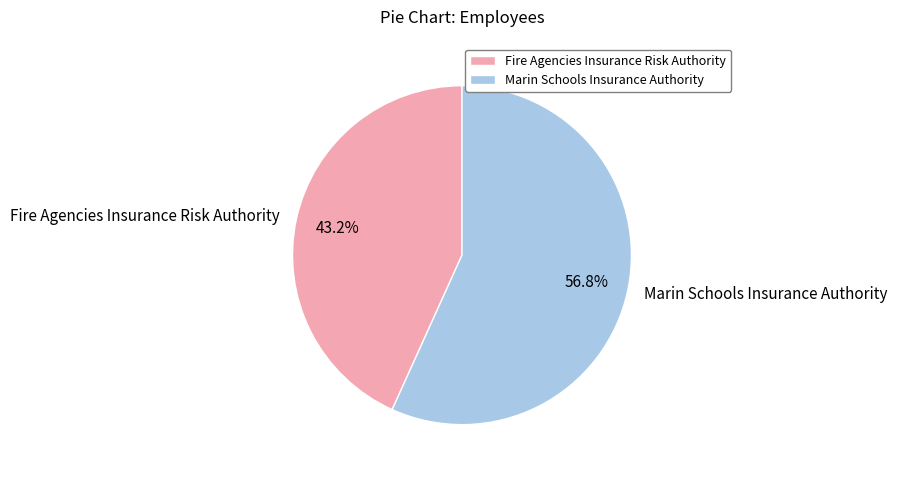

Count the number of slices in the pie.

2